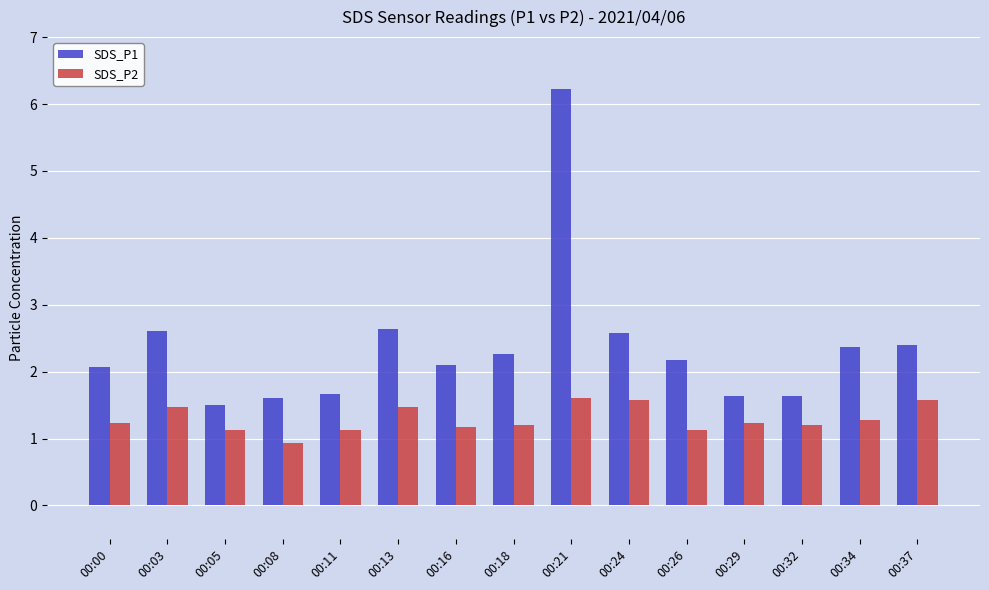

Which series has the widest spread of values?

SDS_P1